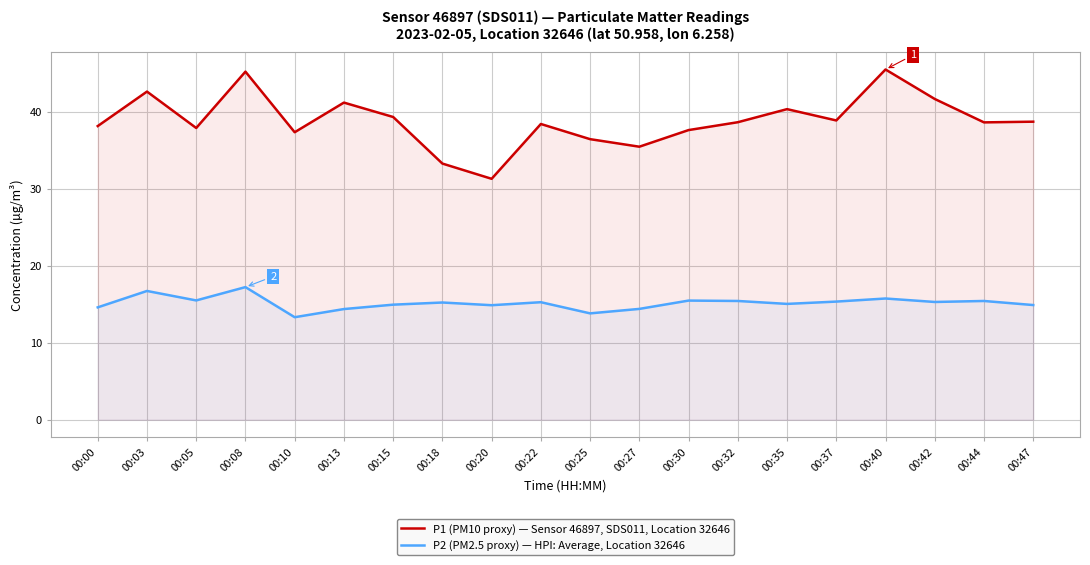

Reading right to left, list all the values displayed in this chart.

P1 (PM10 proxy) — Sensor 46897, SDS011, Location 32646: 38.7	38.6	41.7	45.5	38.9	40.4	38.6	37.6	35.5	36.5	38.4	31.3	33.3	39.3	41.2	37.4	45.2	37.9	42.6	38.1
P2 (PM2.5 proxy) — HPI: Average, Location 32646: 14.9	15.4	15.3	15.8	15.3	15.1	15.4	15.5	14.4	13.8	15.3	14.9	15.2	14.9	14.4	13.3	17.2	15.5	16.7	14.6